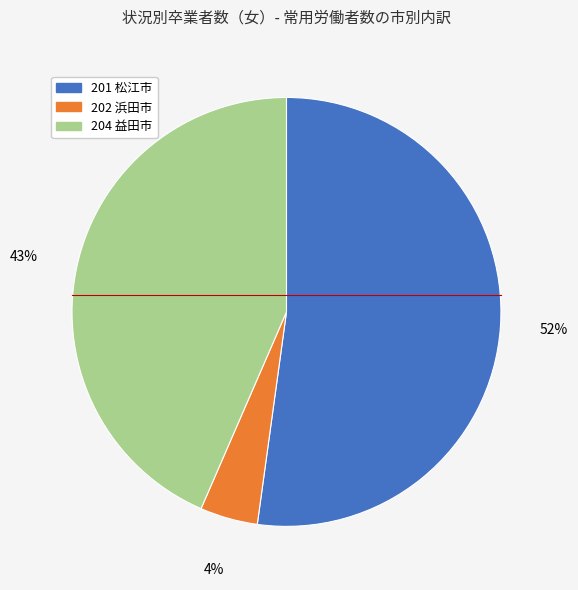

What is the largest slice in the pie chart?

201 松江市